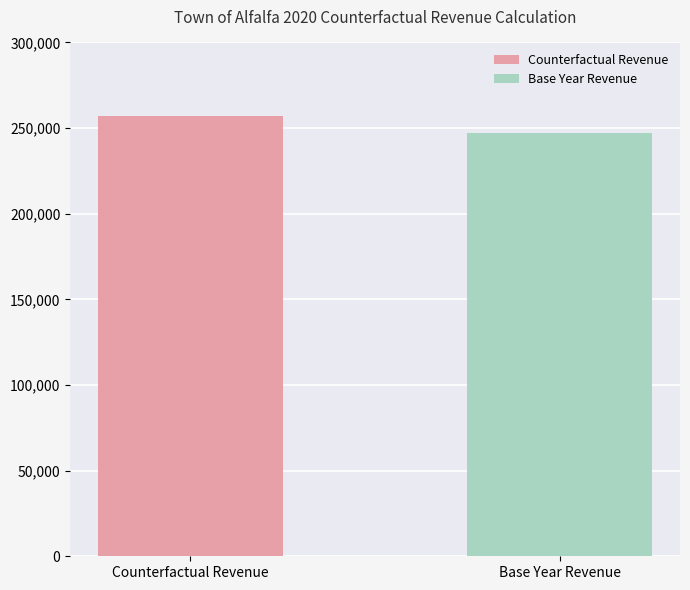

Reading right to left, transcribe all the data shown in this chart.

247000.0	257127.0